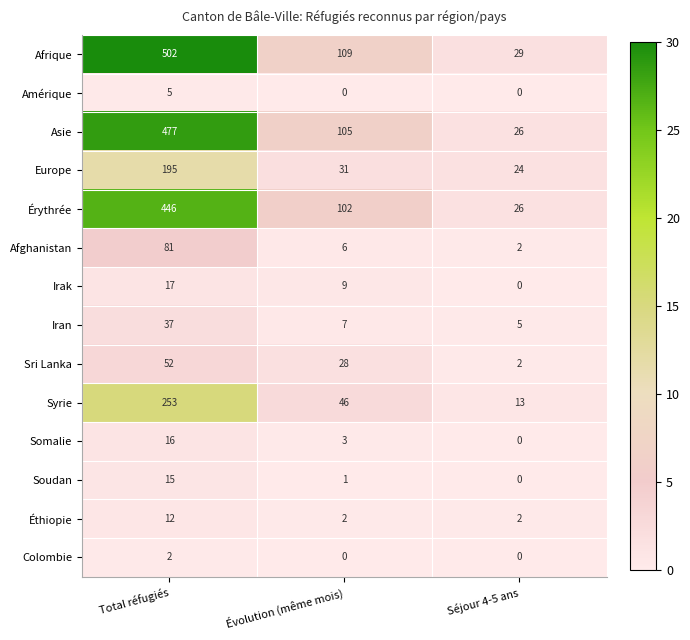

Rank the series by their maximum value, from lowest to highest.

Colombie, Amérique, Éthiopie, Soudan, Somalie, Irak, Iran, Sri Lanka, Afghanistan, Europe, Syrie, Érythrée, Asie, Afrique